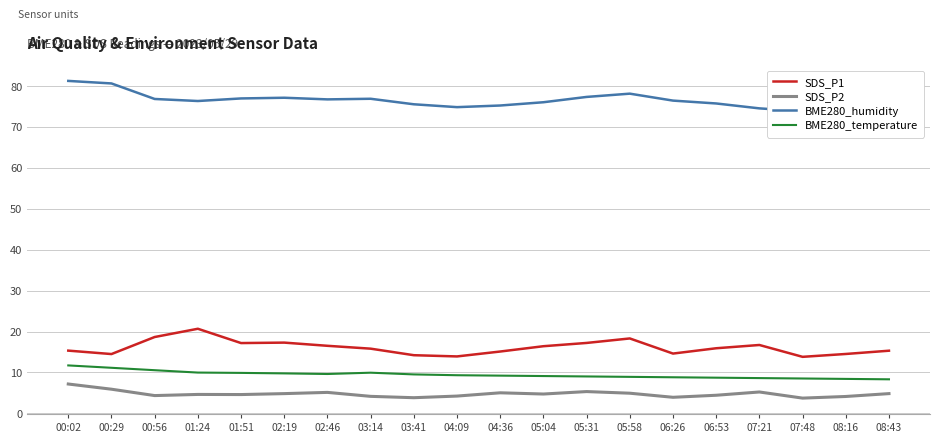

True or false: SDS_P1 has more than 1 interior local peaks.

True